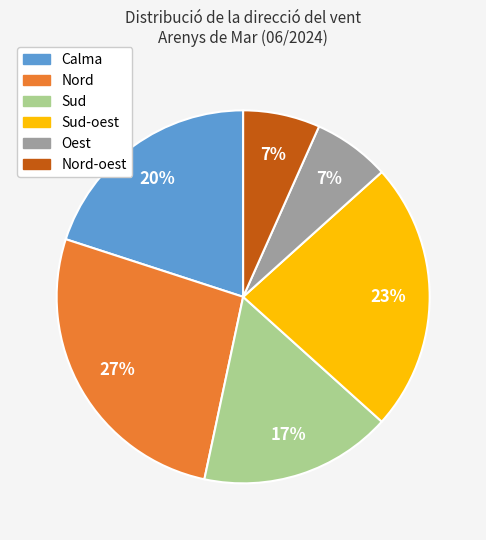

How many slices are in this pie chart?

6